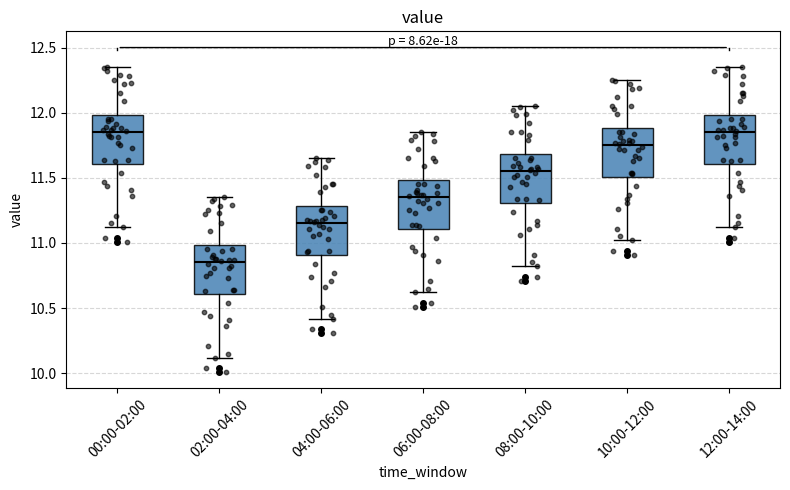

Reading left to right, read every box against the y-axis: the position of its median line, the range the box covers, and the ends of its whiskers. The values are not printed on the chart, so give them approximately, as read against the axis.

00:00-02:00: median 11.85, box 11.60 to 12.00, whiskers 11.10 to 12.35
02:00-04:00: median 10.85, box 10.60 to 11.00, whiskers 10.10 to 11.35
04:00-06:00: median 11.15, box 10.90 to 11.30, whiskers 10.40 to 11.65
06:00-08:00: median 11.35, box 11.10 to 11.50, whiskers 10.60 to 11.85
08:00-10:00: median 11.55, box 11.30 to 11.70, whiskers 10.80 to 12.05
10:00-12:00: median 11.75, box 11.50 to 11.90, whiskers 11.00 to 12.25
12:00-14:00: median 11.85, box 11.60 to 12.00, whiskers 11.10 to 12.35